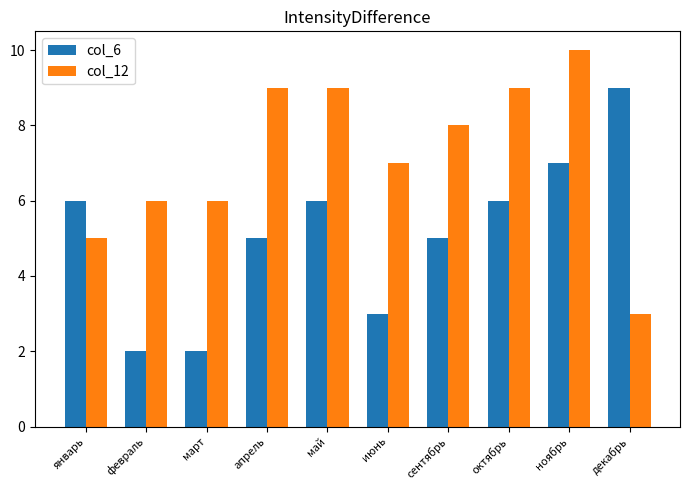

How many bars are there in total?

20